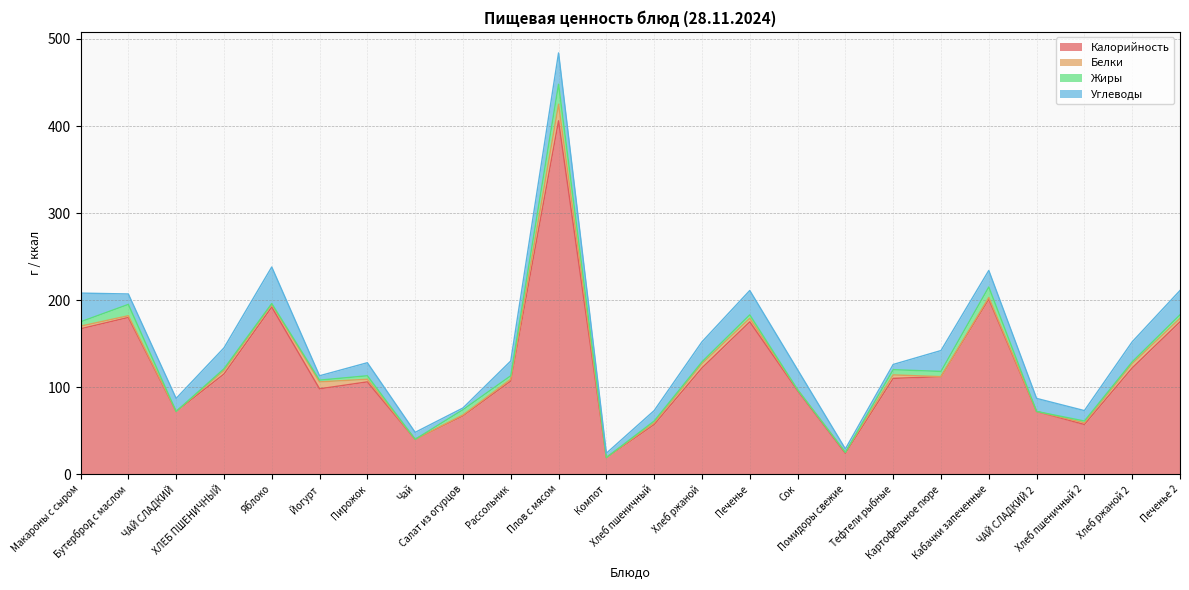

Where is the first local minimum for Жиры?

ЧАЙ СЛАДКИЙ